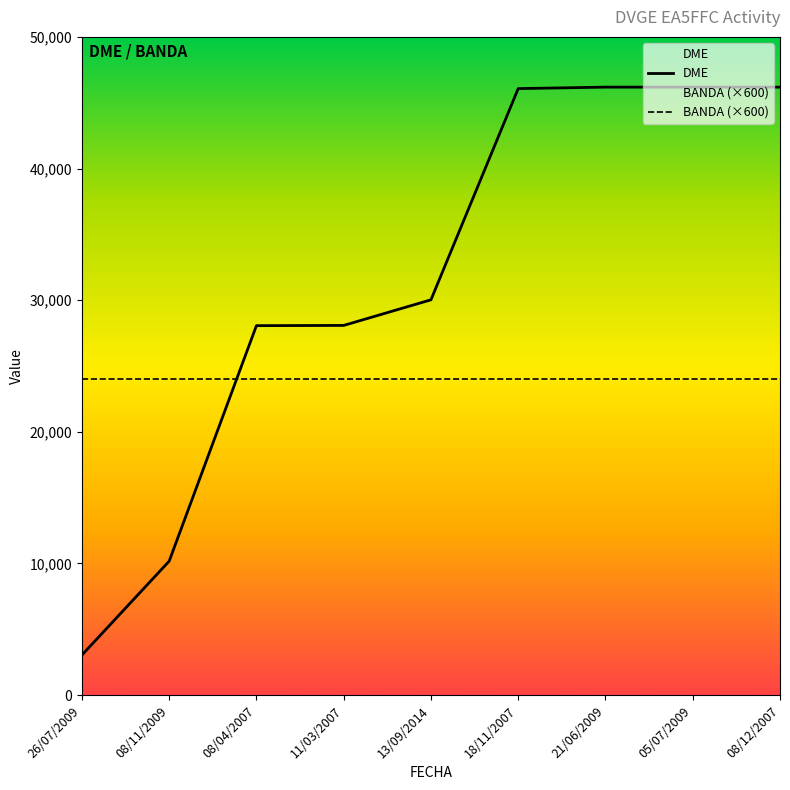

What is the maximum value shown in the chart?

46184